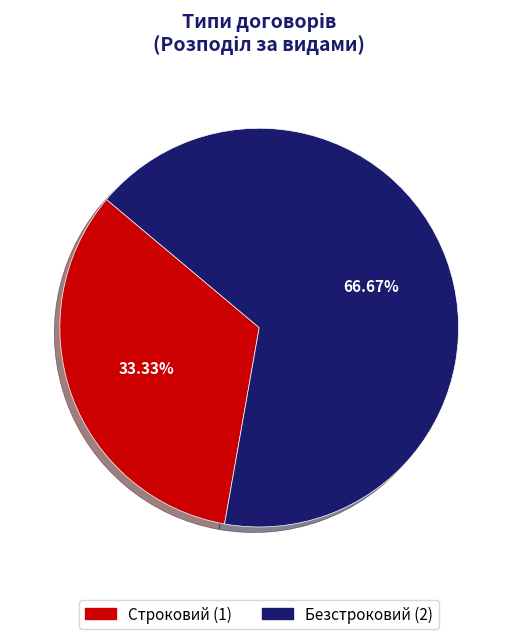

What is the ratio of the value at Безстроковий to the value at Строковий?

2.0